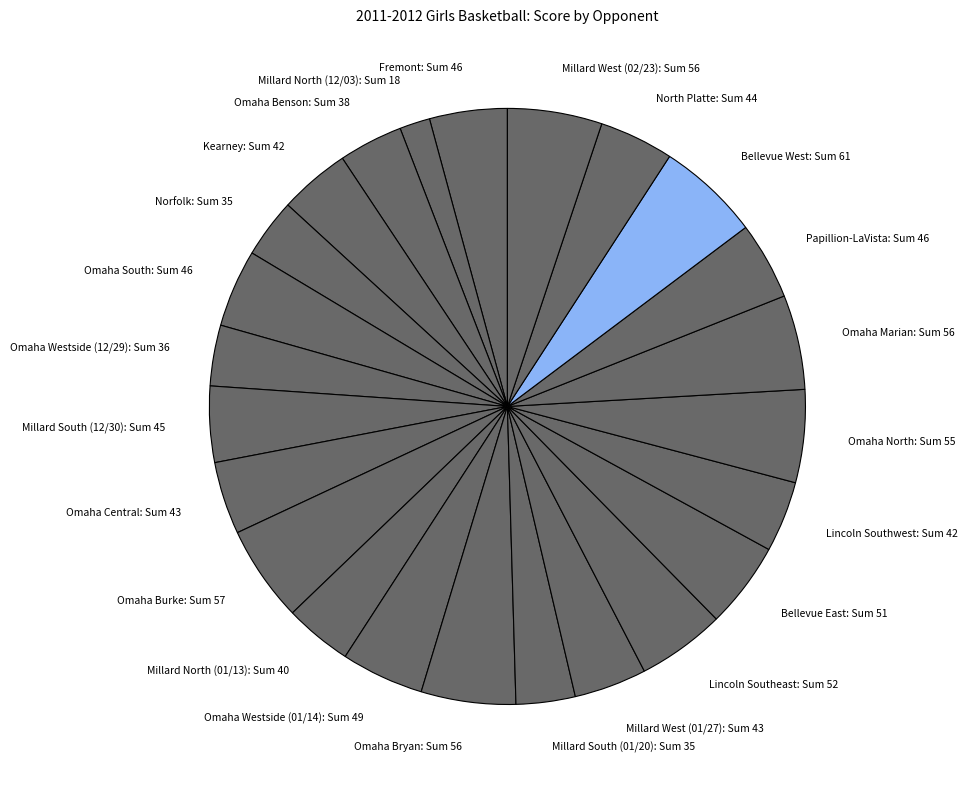

Does Lincoln Southeast: Sum 52 represent more than half of the total?

No